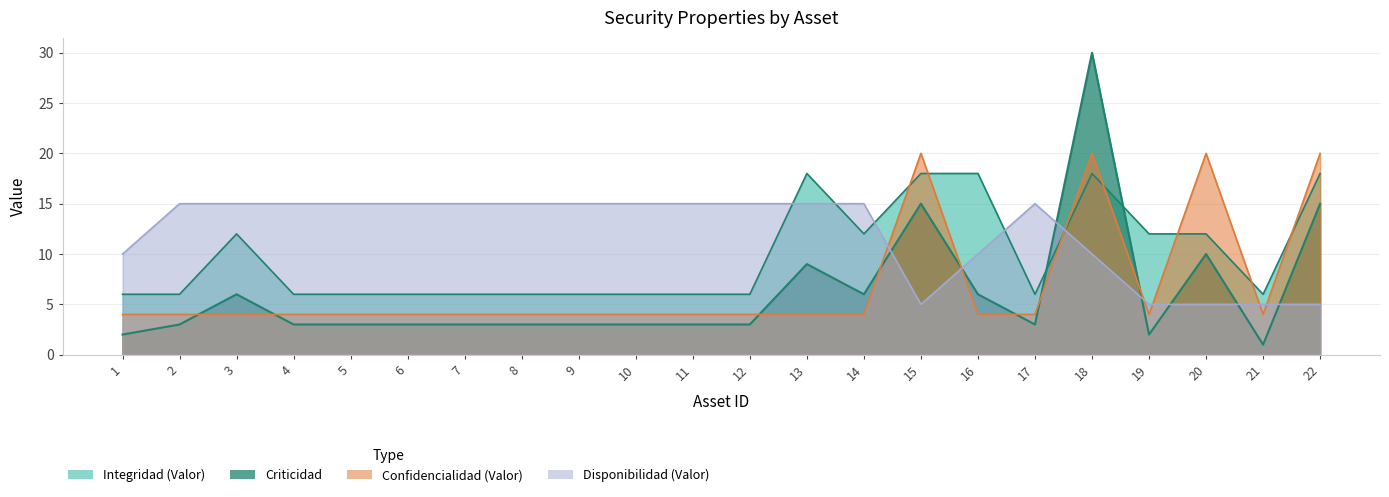

How many times do Confidencialidad (Valor) and Integridad (Valor) cross each other?

7